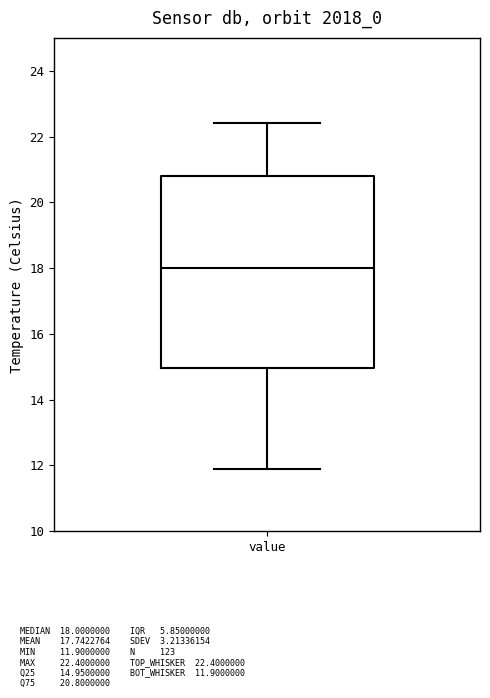

Where does the upper whisker of the box for value end on the y-axis? The values are not printed on the chart, so give them approximately, as read against the axis.

22.4